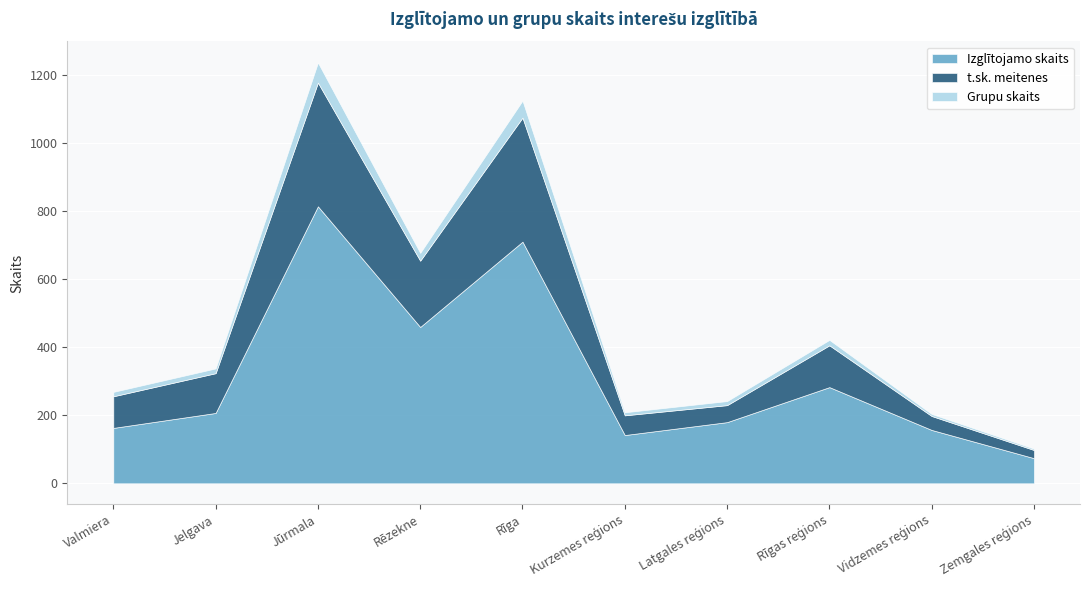

True or false: Grupu skaits and t.sk. meitenes intersect in this chart.

False